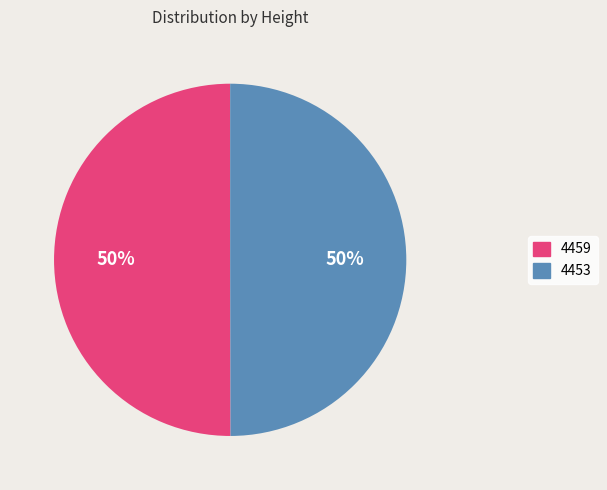

How many segments does this pie chart have?

2